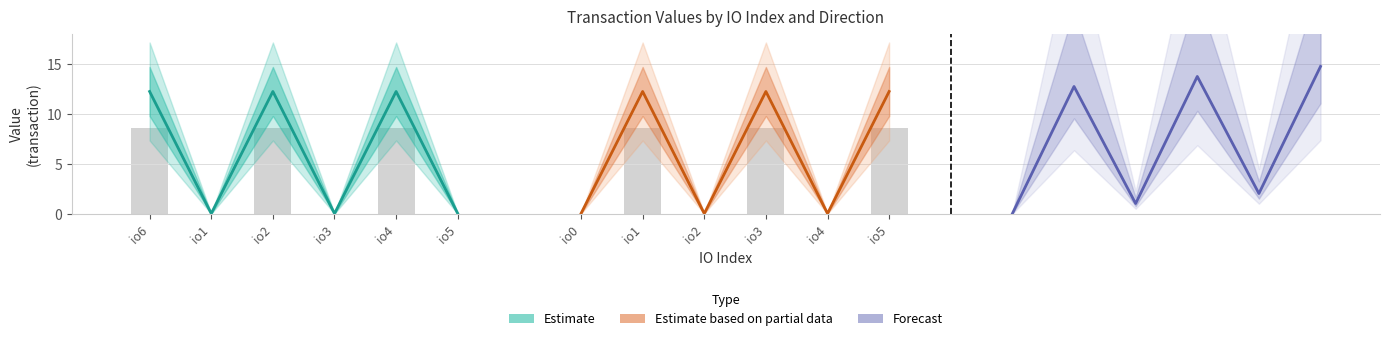

The Estimate series shows 0.0 at io5. True or false?

True